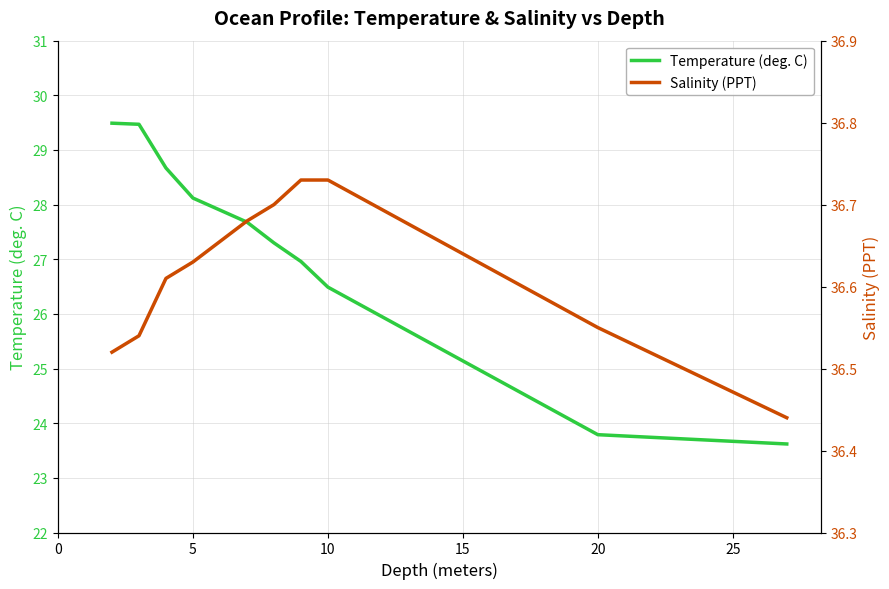

At which label is Temperature (deg. C) closest to 26?

10